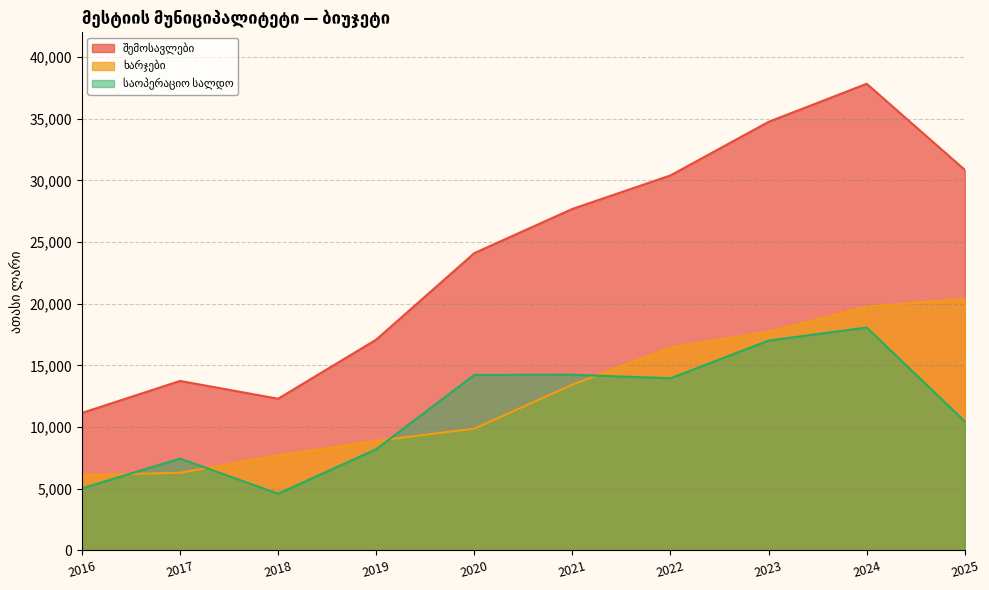

Which series changed the most between 2022 and 2025?

ხარჯები